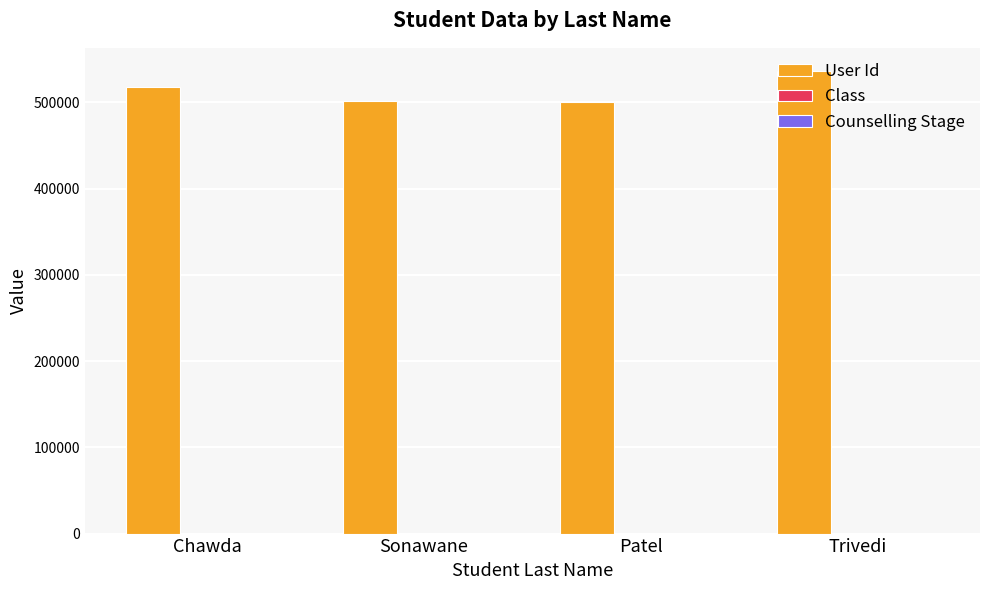

Which series has the largest total across all categories?

User Id